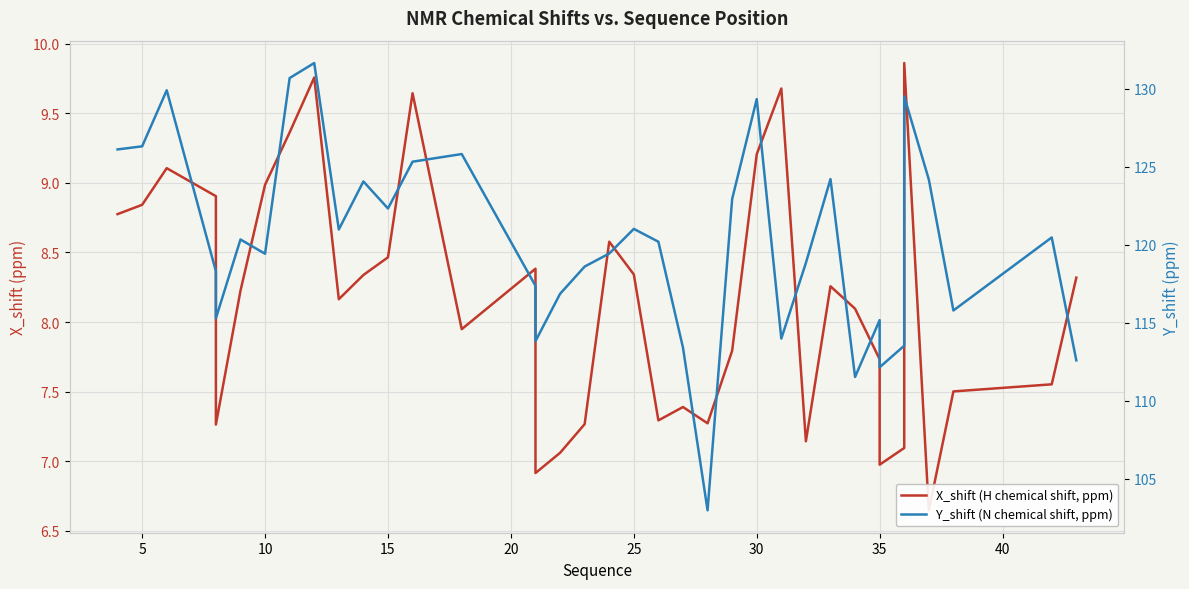

Rank the series by their average value, from lowest to highest.

X_shift (H chemical shift, ppm), Y_shift (N chemical shift, ppm)